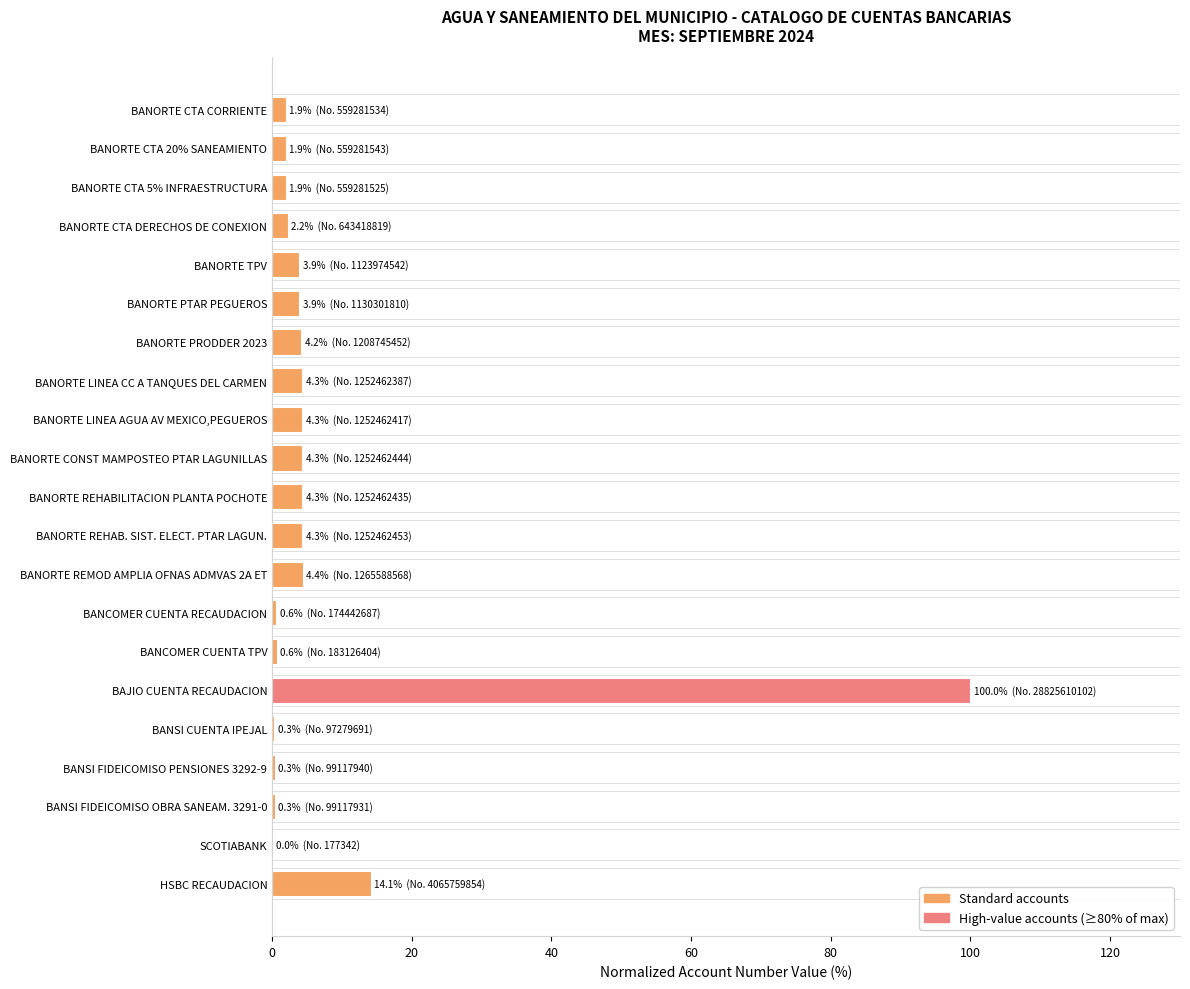

Which label corresponds to the largest value in the chart?

BAJIO CUENTA RECAUDACION